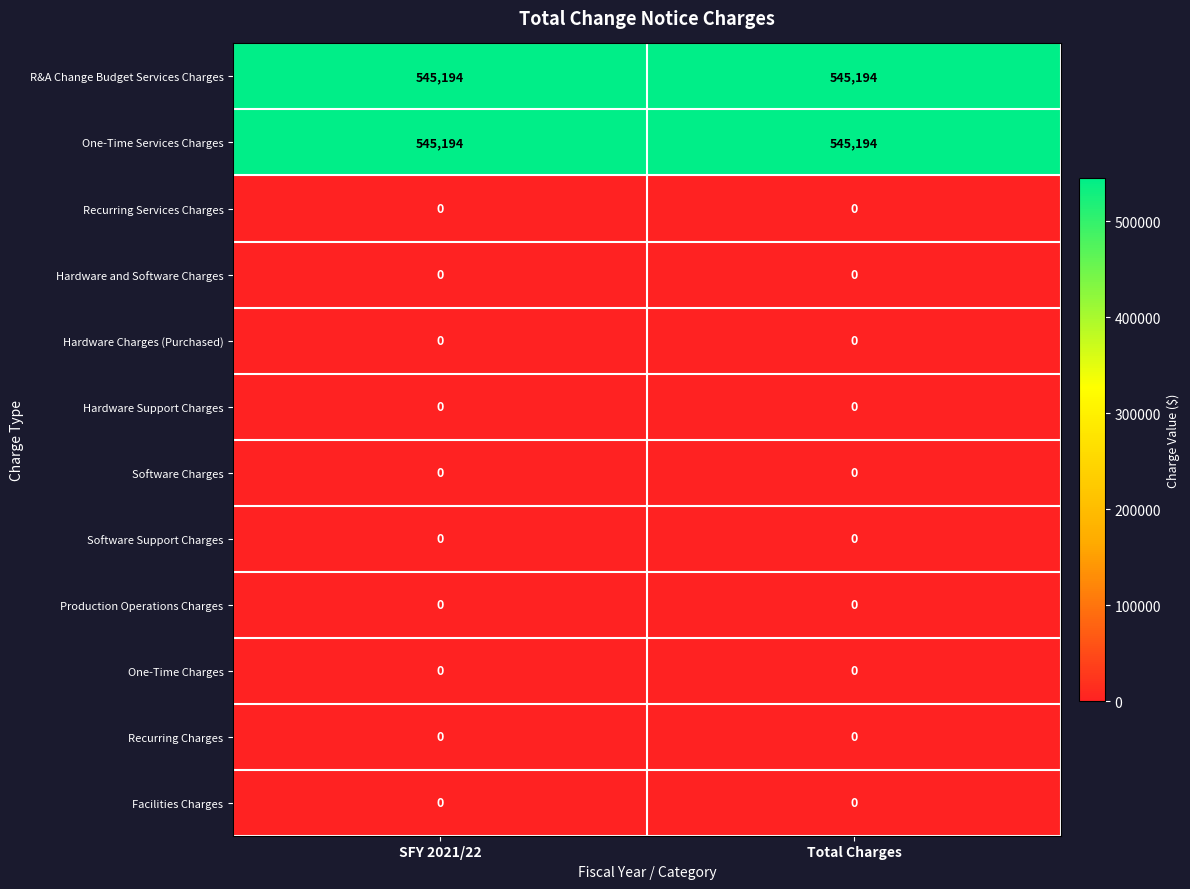

At how many categories does at least one series exceed 116136?

2